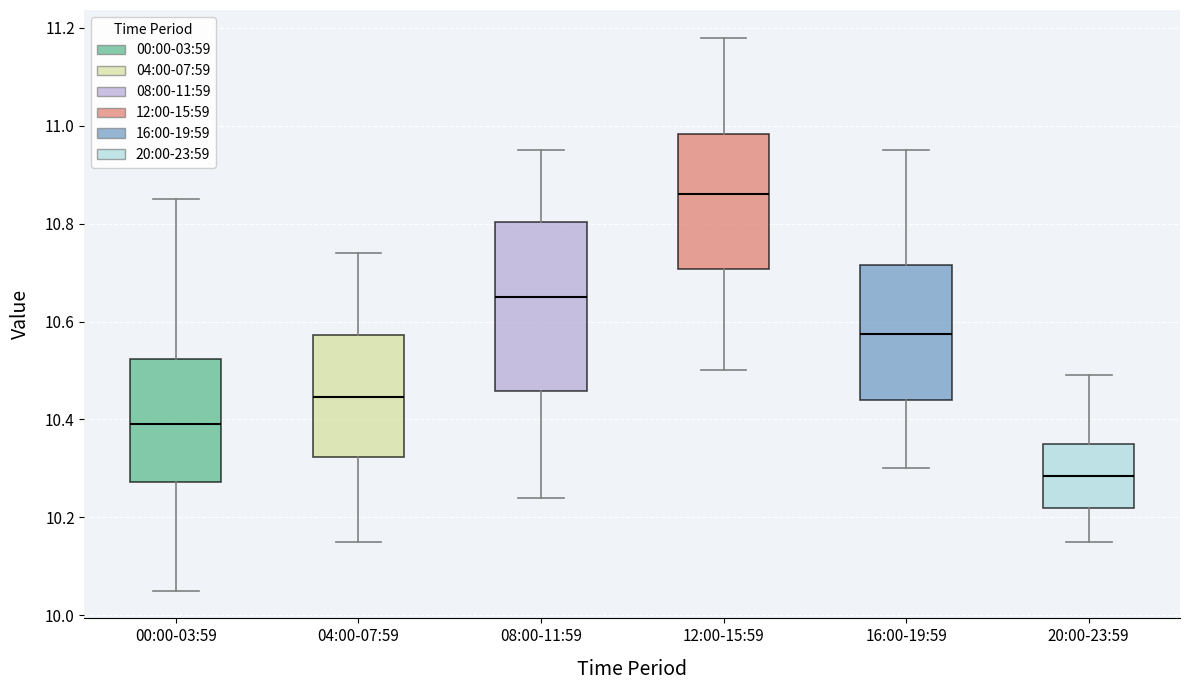

Reading left to right, transcribe this box plot: for each box, give where its median line is, the range the box spans, and where its two whiskers end, as read against the y-axis. The values are not printed on the chart, so give them approximately, as read against the axis.

00:00-03:59: median 10.40, box 10.28 to 10.52, whiskers 10.06 to 10.86
04:00-07:59: median 10.44, box 10.32 to 10.58, whiskers 10.16 to 10.74
08:00-11:59: median 10.66, box 10.46 to 10.80, whiskers 10.24 to 10.96
12:00-15:59: median 10.86, box 10.70 to 10.98, whiskers 10.50 to 11.18
16:00-19:59: median 10.58, box 10.44 to 10.72, whiskers 10.30 to 10.96
20:00-23:59: median 10.28, box 10.22 to 10.36, whiskers 10.16 to 10.50